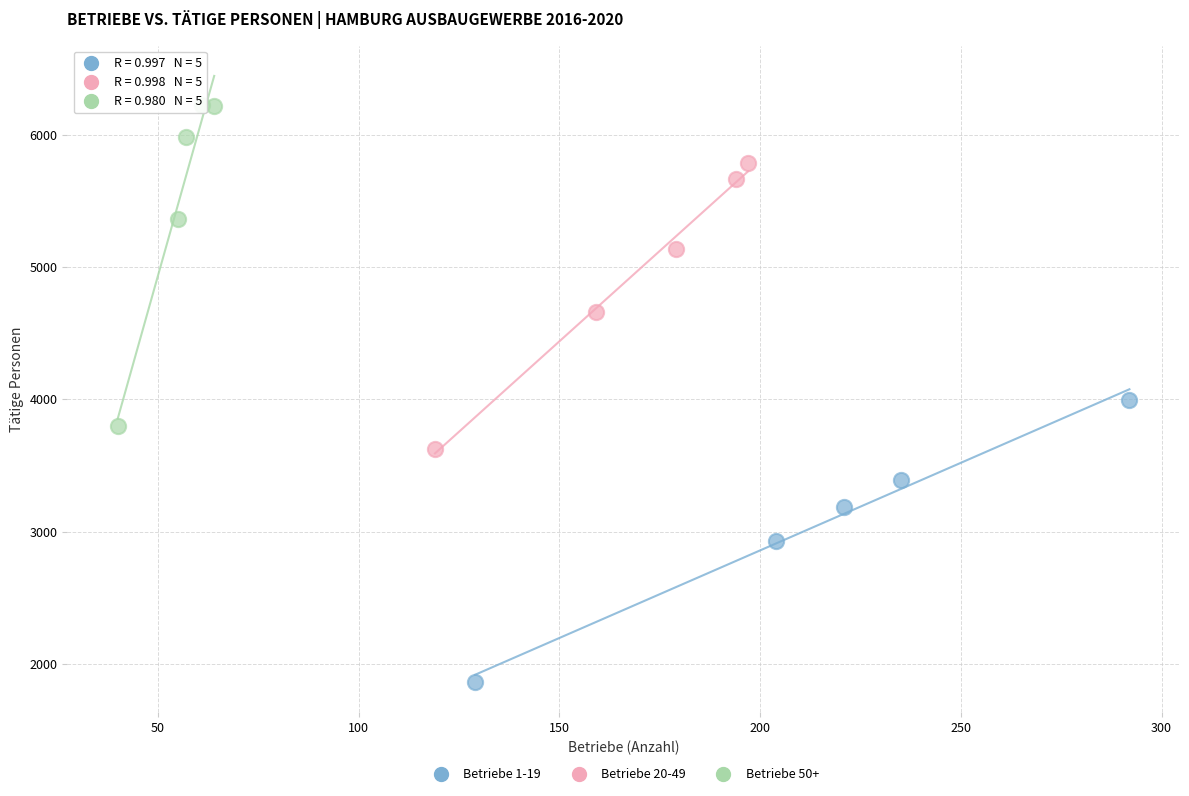

What are all the series names shown in the legend?

Betriebe 1-19, Betriebe 20-49, Betriebe 50+